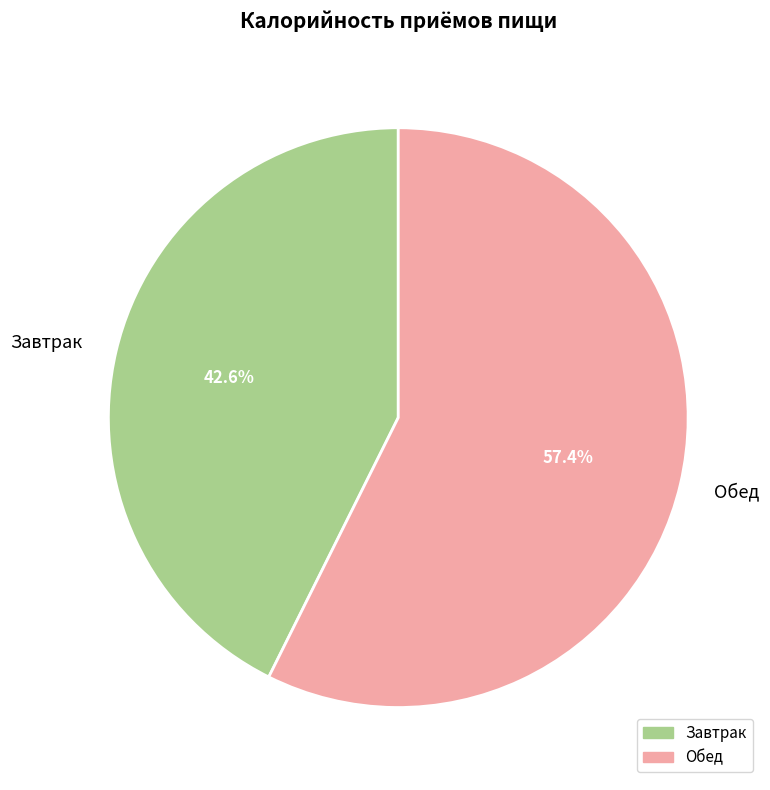

Is there any slice that represents more than half of the pie?

Yes